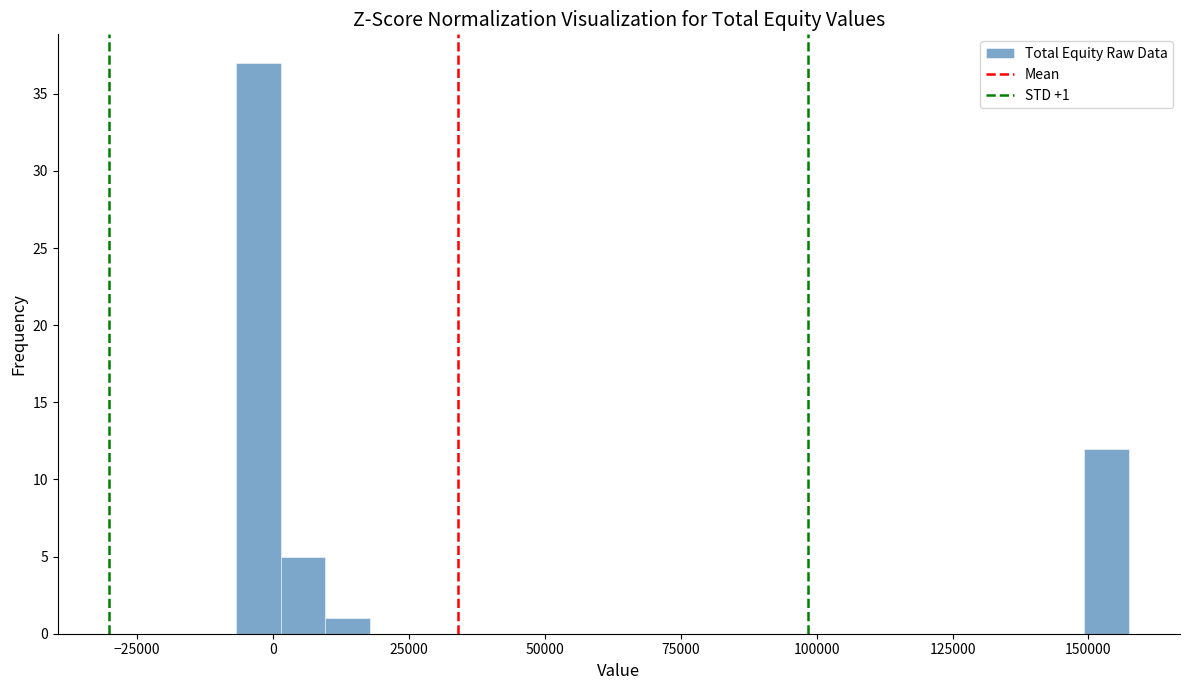

Around what value on the x-axis is the tallest bar? Give the approximate position of its centre, as read against the axis.

-5000